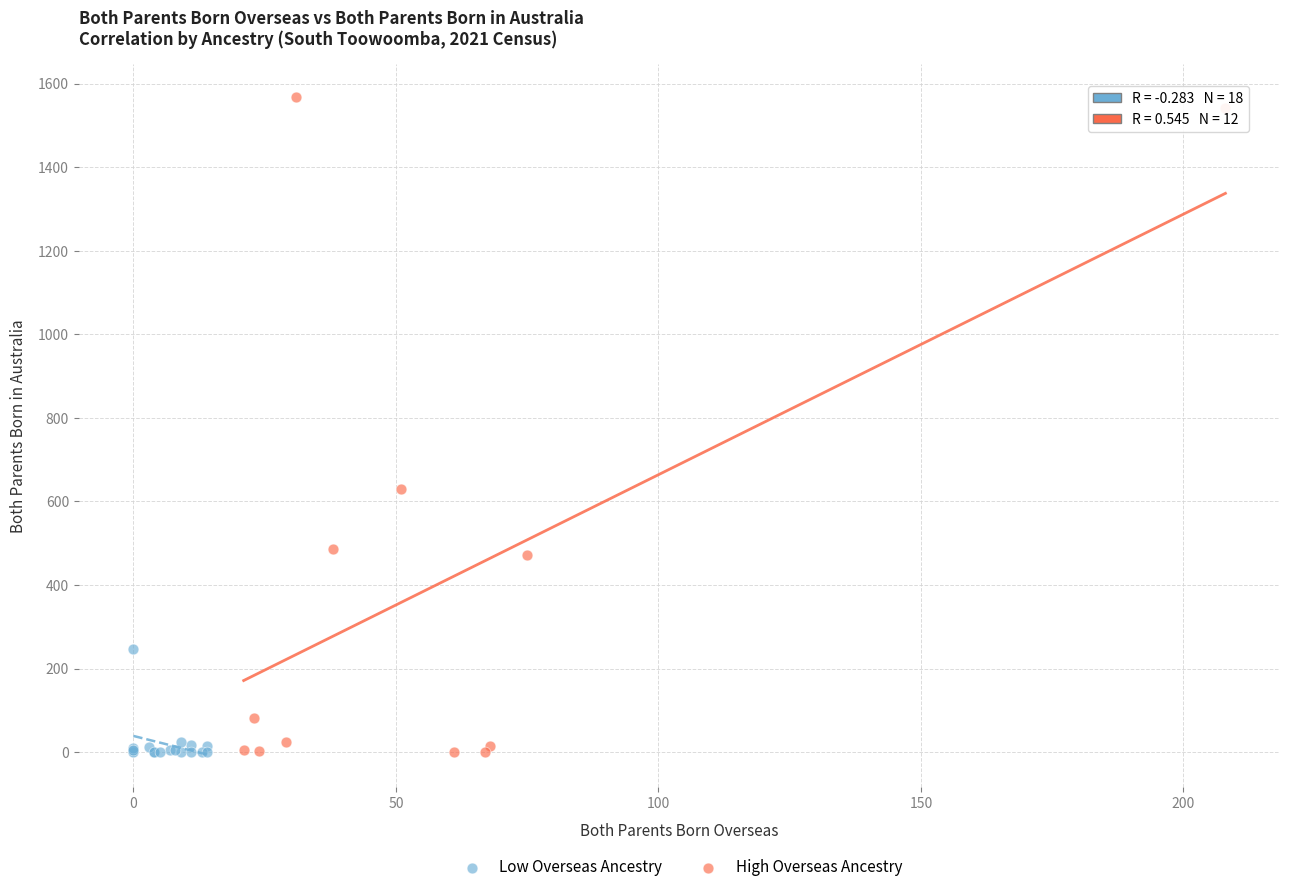

Which series has the widest spread of Y values?

High Overseas Ancestry